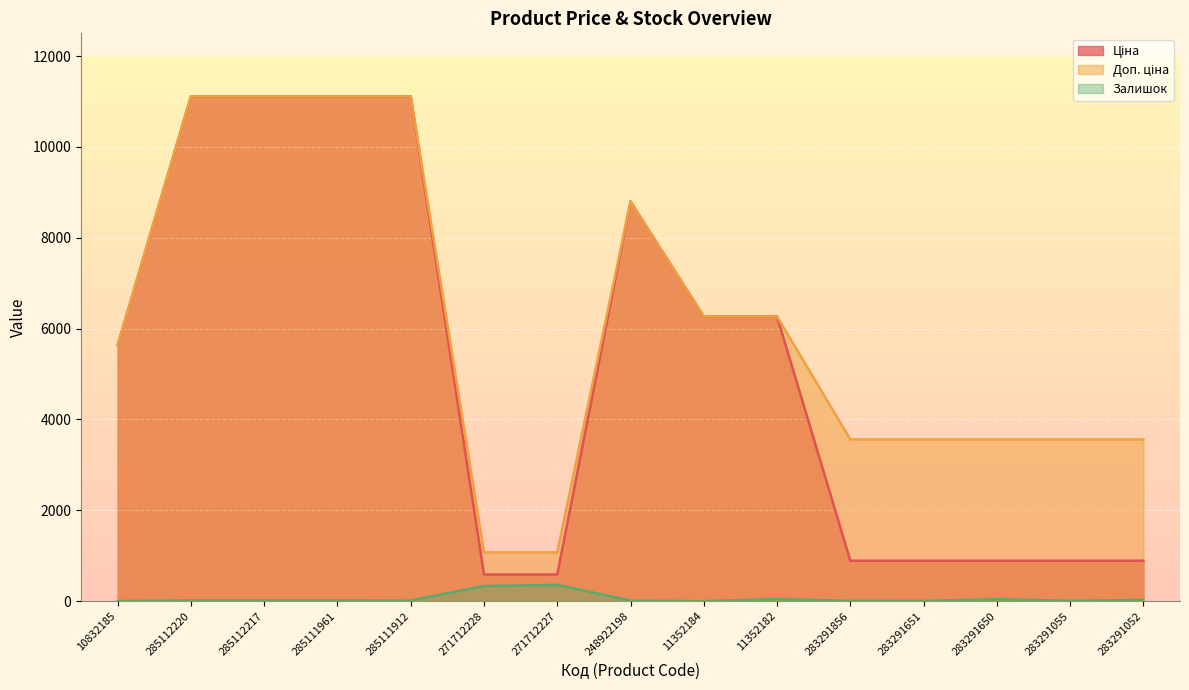

Reading right to left, what are all the values shown in this chart?

Ціна: 283291052=889.9	283291055=889.9	283291650=889.9	283291651=889.9	283291856=889.9	11352182=6266.7	11352184=6266.7	248922198=8797.6	271712227=586.0	271712228=586.0	285111912=11113.6	285111961=11113.6	285112217=11113.6	285112220=11113.6	10832185=5636.0
Доп. ціна: 283291052=3559.7	283291055=3559.7	283291650=3559.7	283291651=3559.7	283291856=3559.7	11352182=6266.7	11352184=6266.7	248922198=8797.6	271712227=1074.5	271712228=1074.5	285111912=11113.6	285111961=11113.6	285112217=11113.6	285112220=11113.6	10832185=5636.0
Залишок: 283291052=26.0	283291055=9.0	283291650=43.0	283291651=6.0	283291856=7.0	11352182=46.0	11352184=0.0	248922198=11.0	271712227=359.0	271712228=333.0	285111912=14.0	285111961=17.0	285112217=17.0	285112220=17.0	10832185=2.0